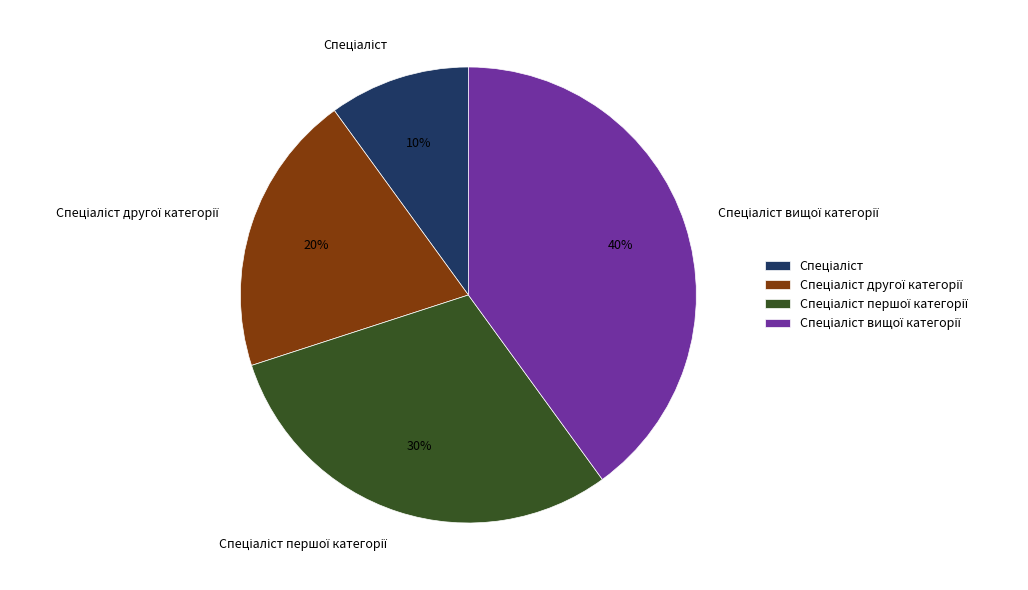

Is there any slice that represents more than half of the pie?

No